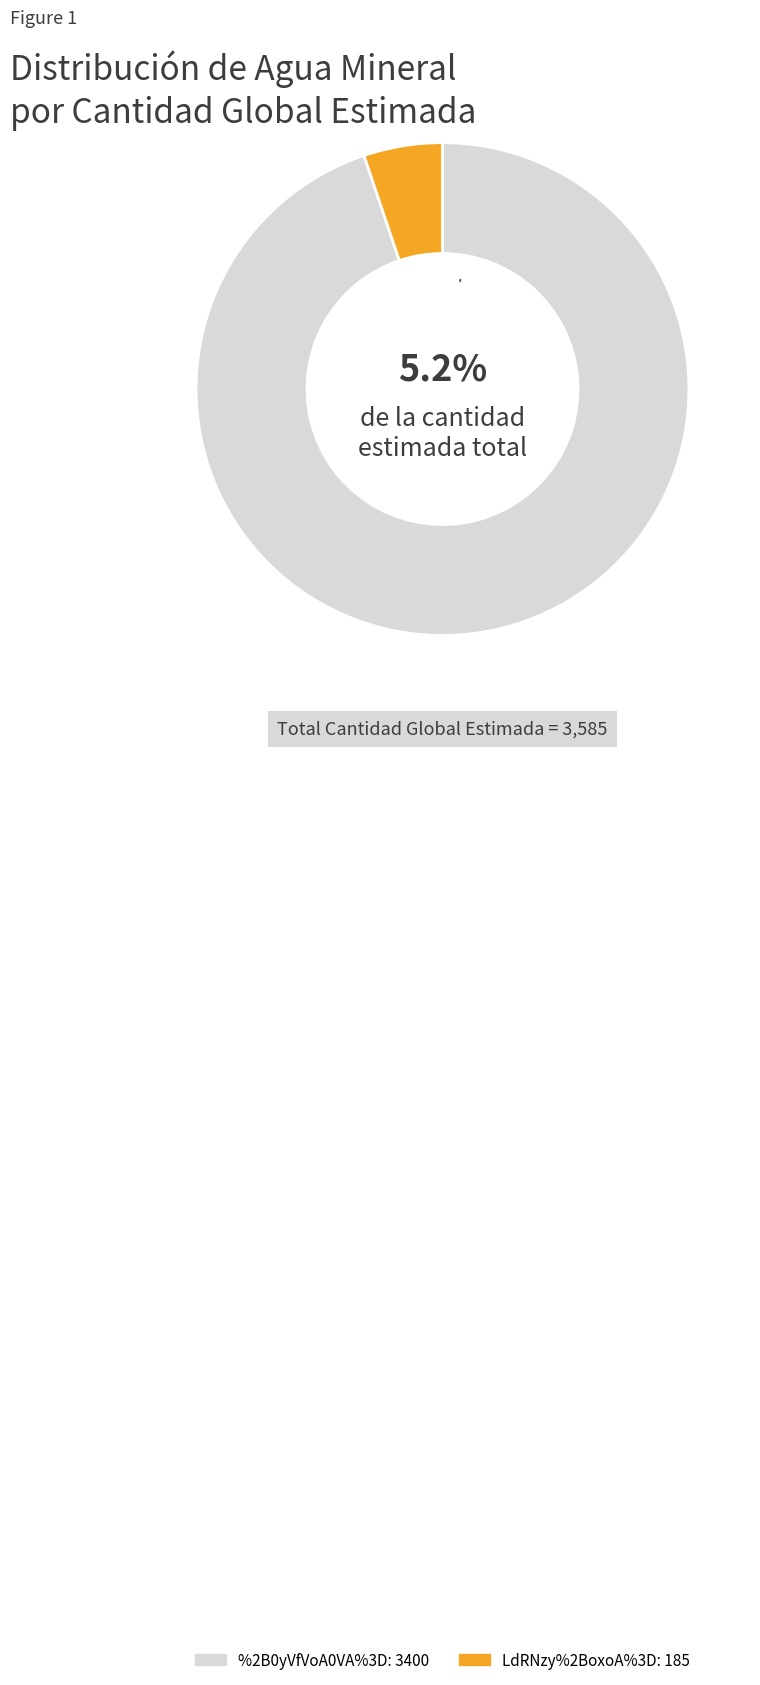

Approximately how many times larger is the value at %2B0yVfVoA0VA%3D compared to LdRNzy%2BoxoA%3D?

18.4